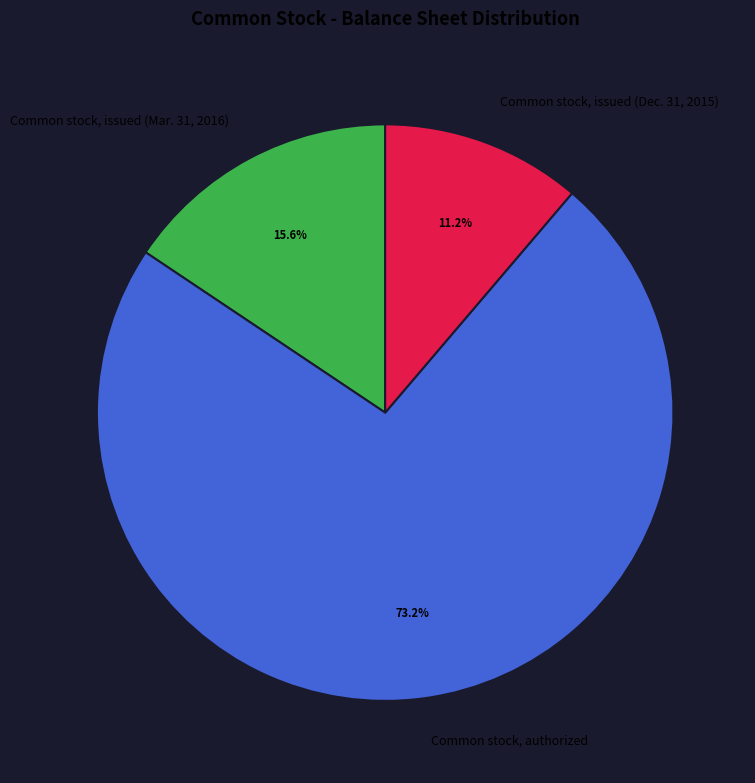

What is the total percentage of Common stock, authorized and Common stock, issued (Dec. 31, 2015)?

84.4%